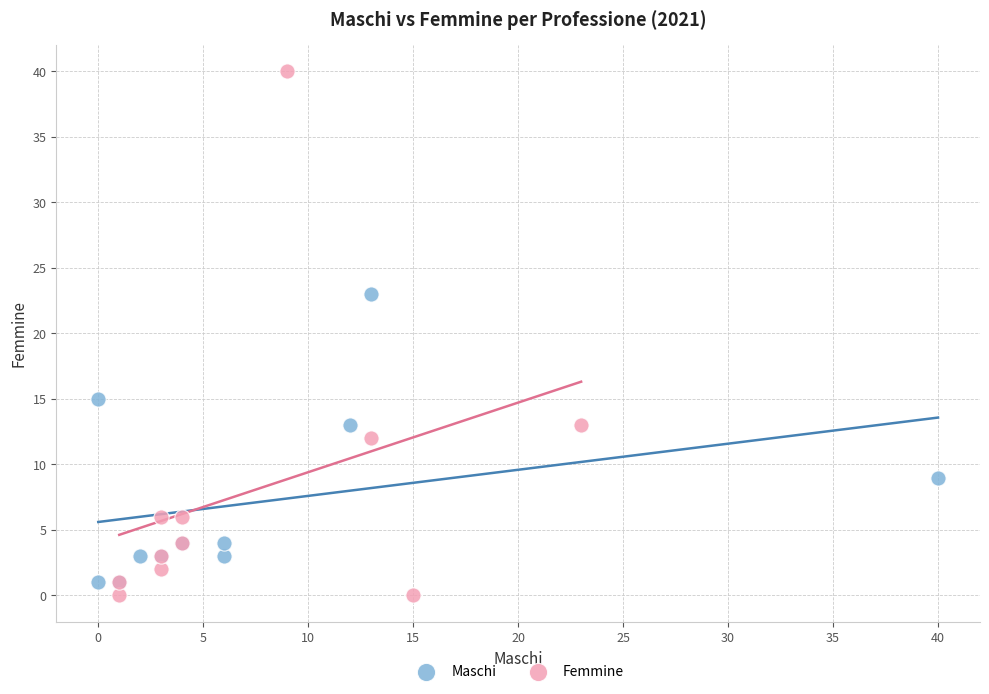

What are all the series names shown in the legend?

Maschi, Femmine